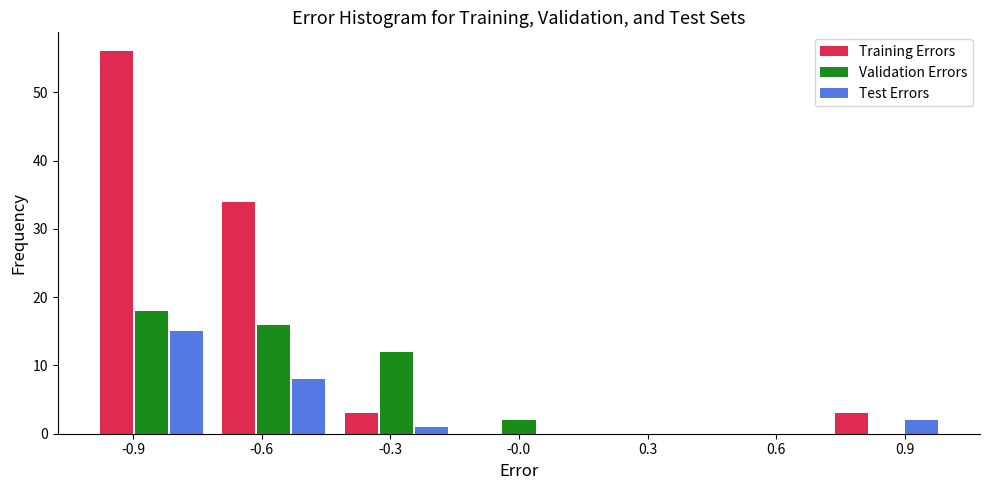

Reading left to right, transcribe this chart: for each range on the x-axis, give the height of each series' bar. Neither the bar edges nor the heights are printed on the chart, so give them approximately, as read against the axes.

-1.00 to -0.70: Training Errors=56	Validation Errors=18	Test Errors=15
-0.70 to -0.45: Training Errors=34	Validation Errors=16	Test Errors=8
-0.45 to -0.15: Training Errors=3	Validation Errors=12	Test Errors=1
-0.15 to 0.15: Training Errors=0	Validation Errors=2	Test Errors=0
0.15 to 0.45: Training Errors=0	Validation Errors=0	Test Errors=0
0.45 to 0.70: Training Errors=0	Validation Errors=0	Test Errors=0
0.70 to 1.00: Training Errors=3	Validation Errors=0	Test Errors=2